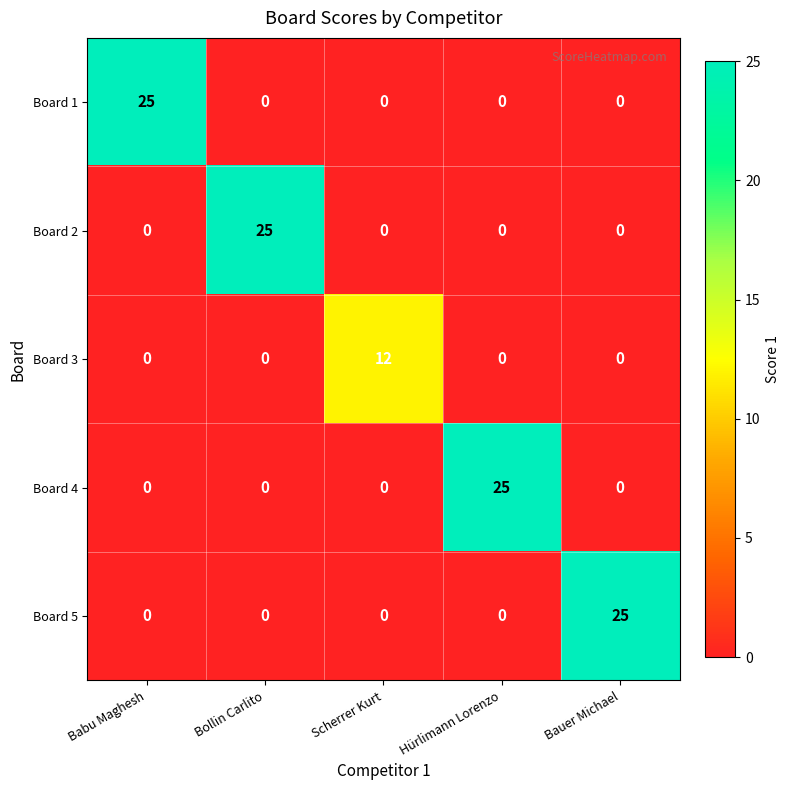

Reading left to right, transcribe all the data shown in this chart.

Board 1: Babu Maghesh=25	Bollin Carlito=0	Scherrer Kurt=0	Hürlimann Lorenzo=0	Bauer Michael=0
Board 2: Babu Maghesh=0	Bollin Carlito=25	Scherrer Kurt=0	Hürlimann Lorenzo=0	Bauer Michael=0
Board 3: Babu Maghesh=0	Bollin Carlito=0	Scherrer Kurt=12	Hürlimann Lorenzo=0	Bauer Michael=0
Board 4: Babu Maghesh=0	Bollin Carlito=0	Scherrer Kurt=0	Hürlimann Lorenzo=25	Bauer Michael=0
Board 5: Babu Maghesh=0	Bollin Carlito=0	Scherrer Kurt=0	Hürlimann Lorenzo=0	Bauer Michael=25